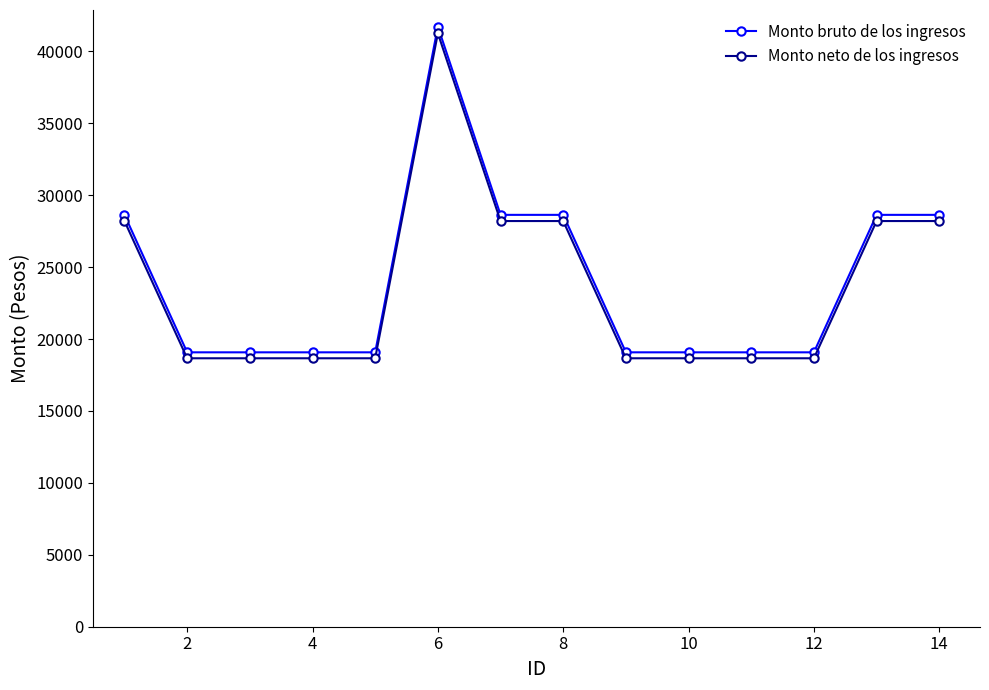

Reading left to right, list all the values displayed in this chart.

Monto bruto de los ingresos: 28631.0	19075.0	19075.0	19075.0	19075.0	41719.0	28631.0	28631.0	19075.0	19075.0	19075.0	19075.0	28631.0	28631.0
Monto neto de los ingresos: 28201.1	18661.2	18661.2	18661.2	18661.2	41251.2	28201.1	28201.1	18661.2	18661.2	18661.2	18661.2	28201.1	28201.1